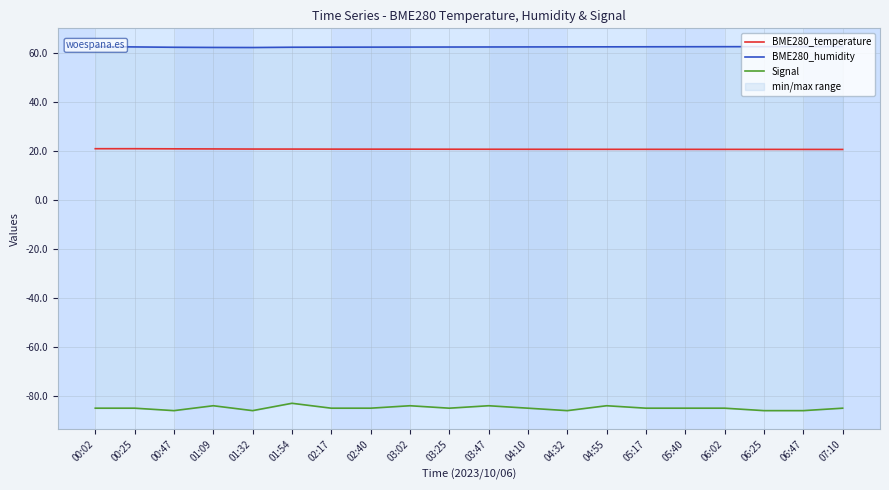

Where is the first local minimum for Signal?

00:47